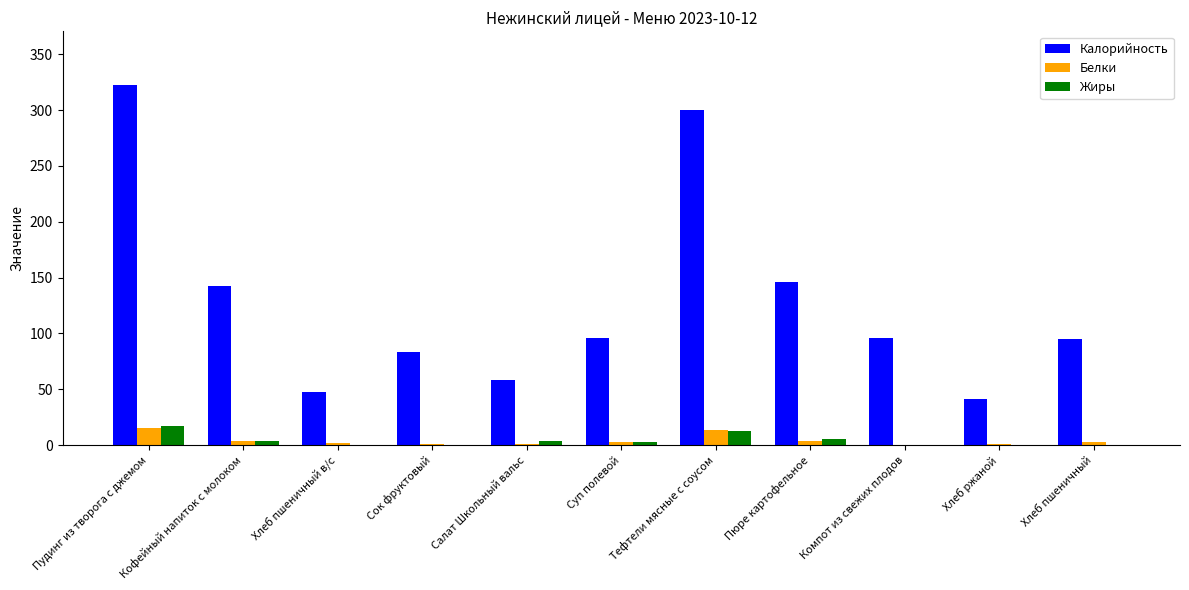

Is it true that Калорийность equals 57.9 at Салат Школьный вальс?

True